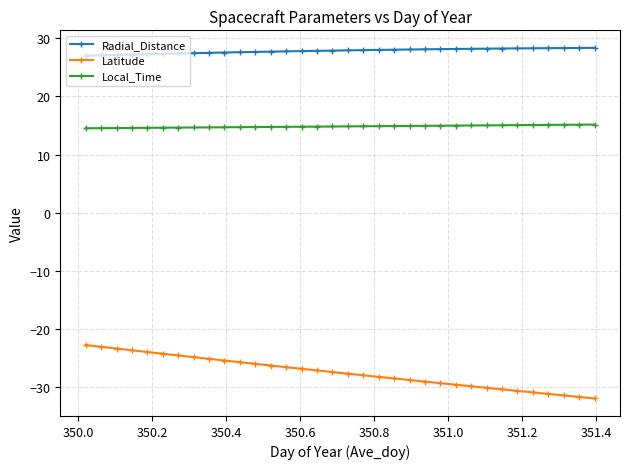

Count the number of data series in this chart.

3